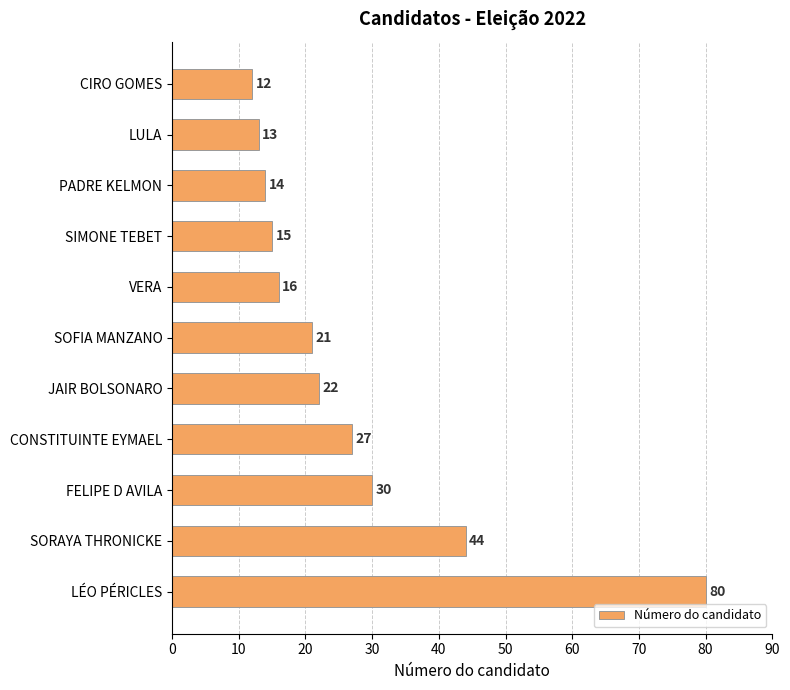

Reading top to bottom, list all the values displayed in this chart.

CIRO GOMES=12	LULA=13	PADRE KELMON=14	SIMONE TEBET=15	VERA=16	SOFIA MANZANO=21	JAIR BOLSONARO=22	CONSTITUINTE EYMAEL=27	FELIPE D AVILA=30	SORAYA THRONICKE=44	LÉO PÉRICLES=80